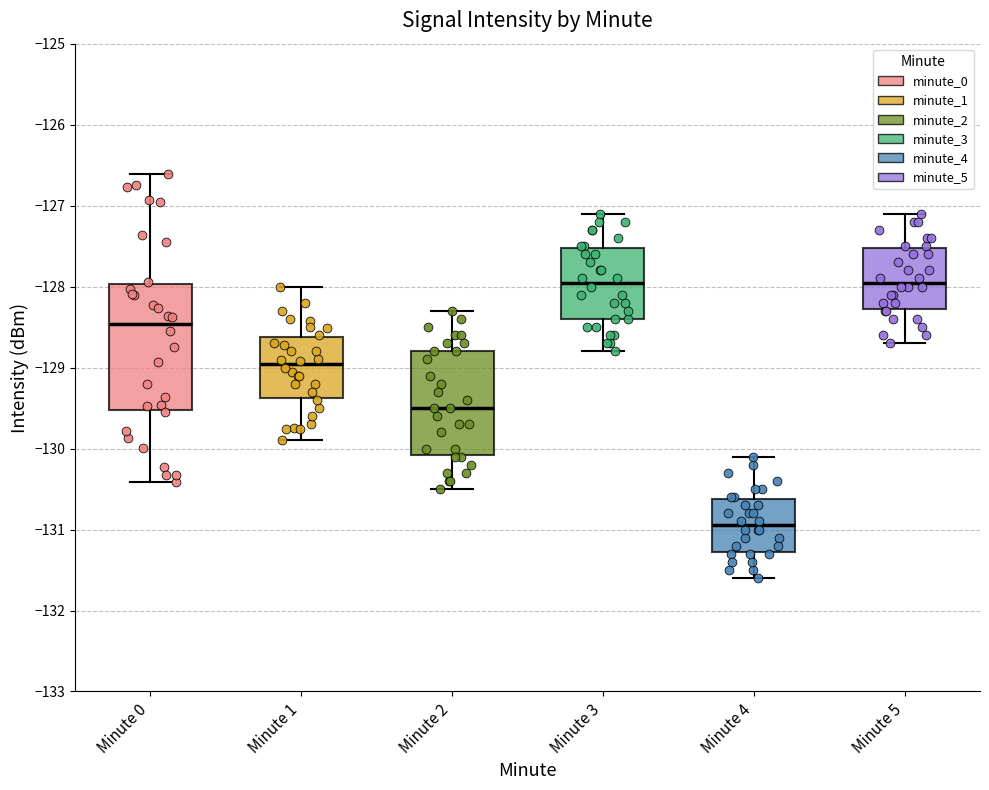

Reading left to right, read every box against the y-axis: the position of its median line, the range the box covers, and the ends of its whiskers. The values are not printed on the chart, so give them approximately, as read against the axis.

Minute 0: median -128.5, box -129.5 to -128.0, whiskers -130.4 to -126.6
Minute 1: median -129.0, box -129.4 to -128.6, whiskers -129.9 to -128.0
Minute 2: median -129.5, box -130.1 to -128.8, whiskers -130.5 to -128.3
Minute 3: median -127.9, box -128.4 to -127.5, whiskers -128.8 to -127.1
Minute 4: median -130.9, box -131.3 to -130.6, whiskers -131.6 to -130.1
Minute 5: median -127.9, box -128.3 to -127.5, whiskers -128.7 to -127.1